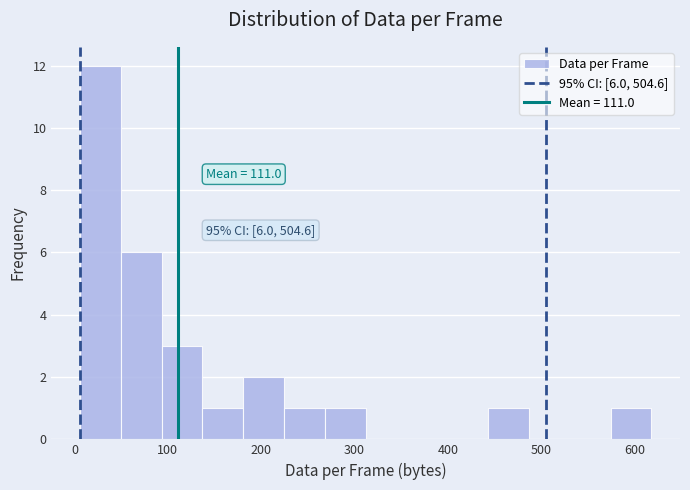

Which range on the x-axis has the tallest bar?

10 to 50